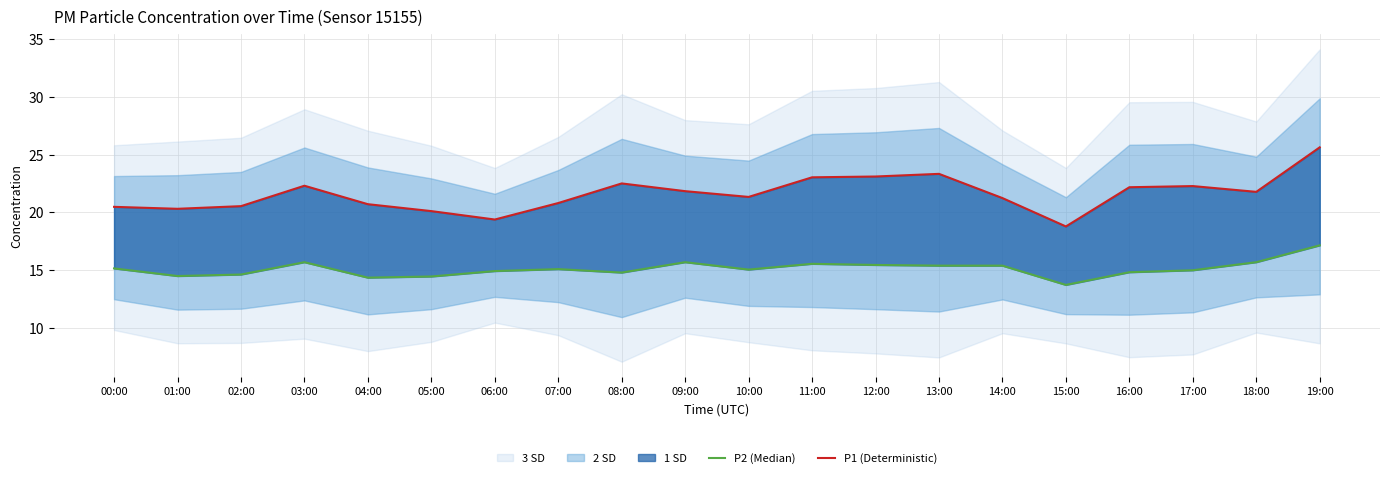

Rank the series at 12:00 from highest to lowest value.

P1 (Deterministic), P2 (Median)